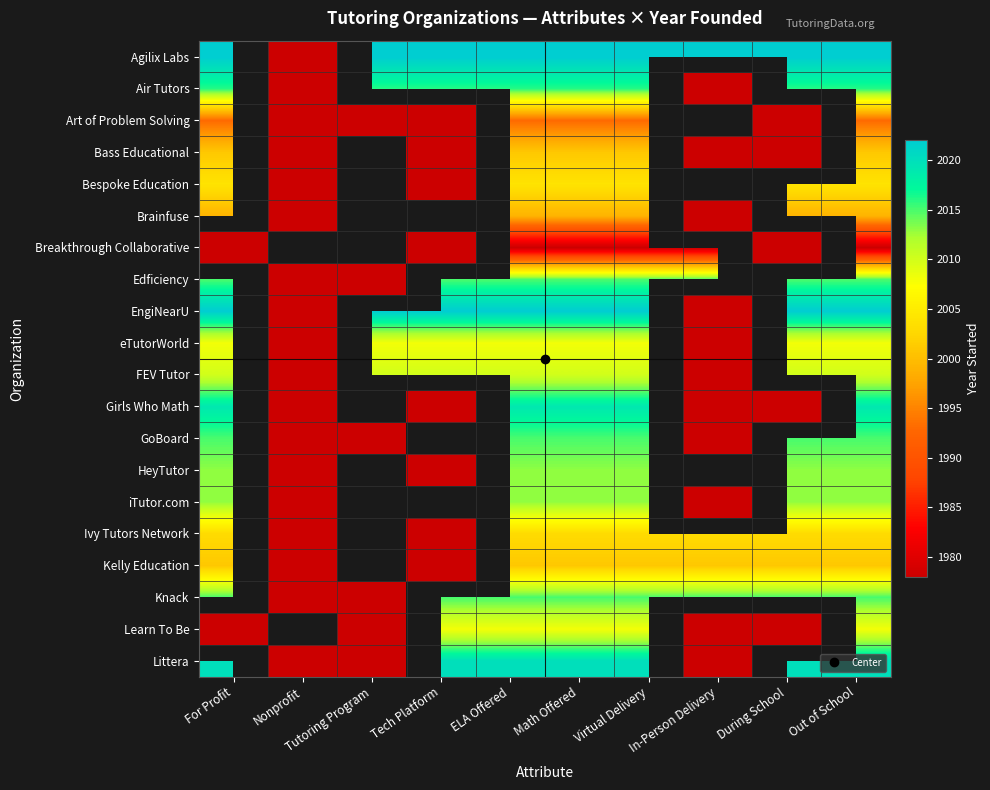

Which label corresponds to the smallest value in the chart?

Nonprofit